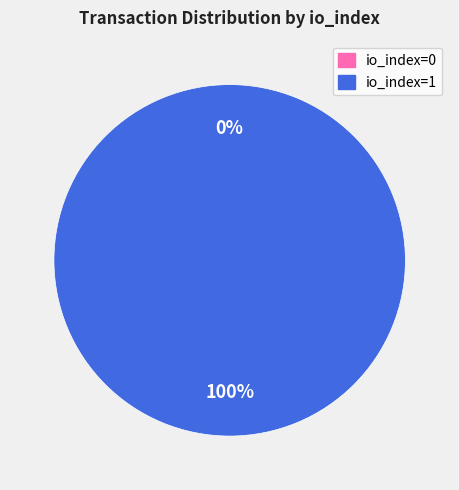

Which category has the smallest portion of the pie?

tx_0 (io_index=0)